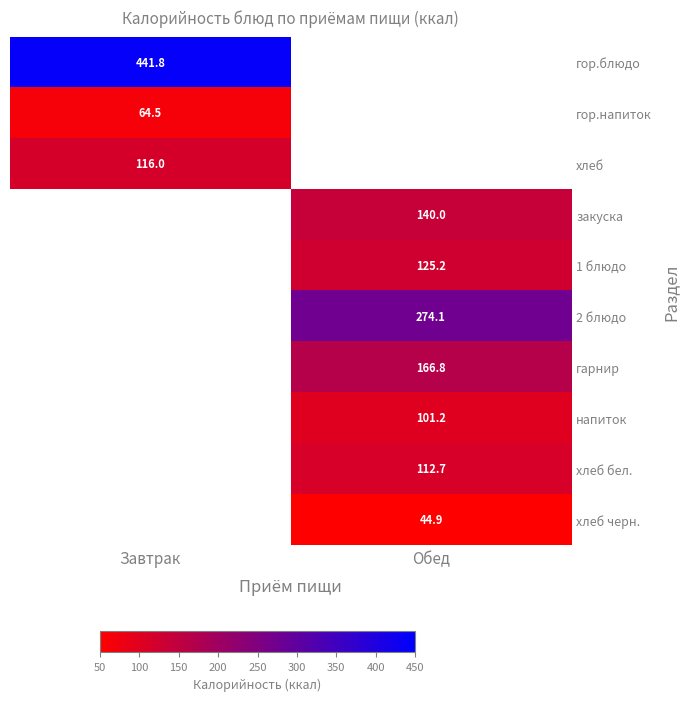

Is the value of 1 блюдо at Обед greater than the value of хлеб бел. at Обед?

Yes